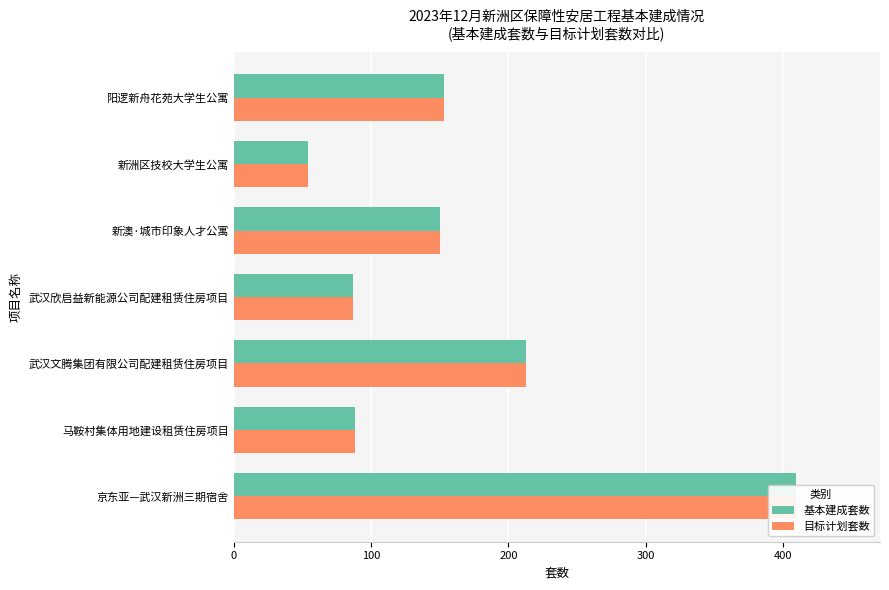

Reading left to right, transcribe all the data shown in this chart.

基本建成套数: 409	88	213	87	150	54	153
目标计划套数: 409	88	213	87	150	54	153